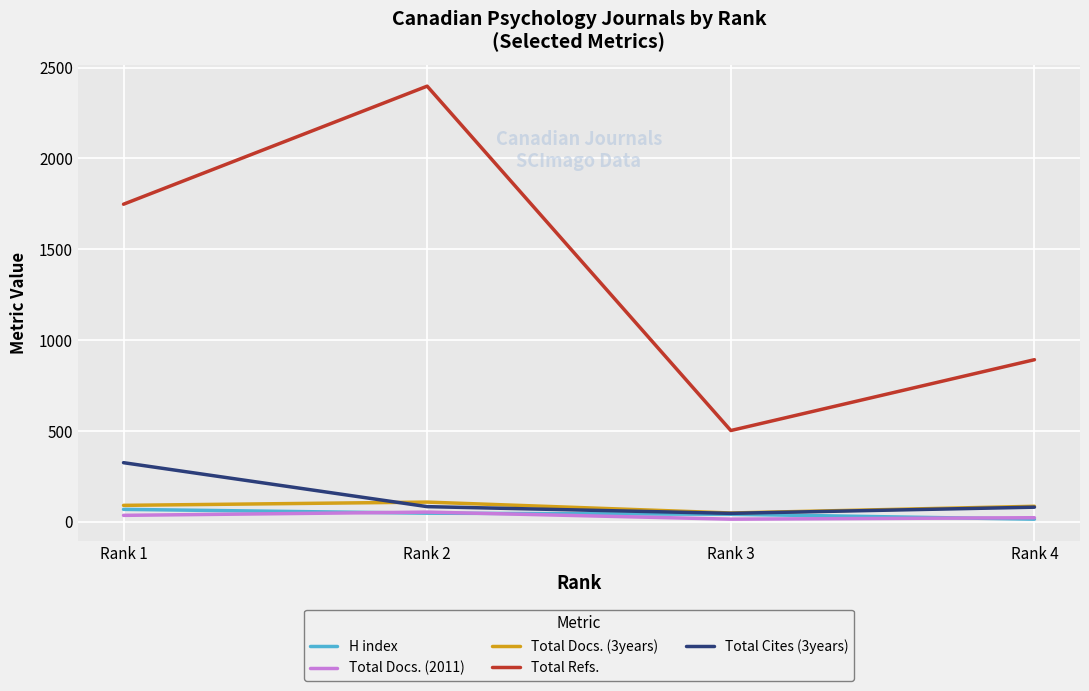

How many lines are shown in the chart?

5